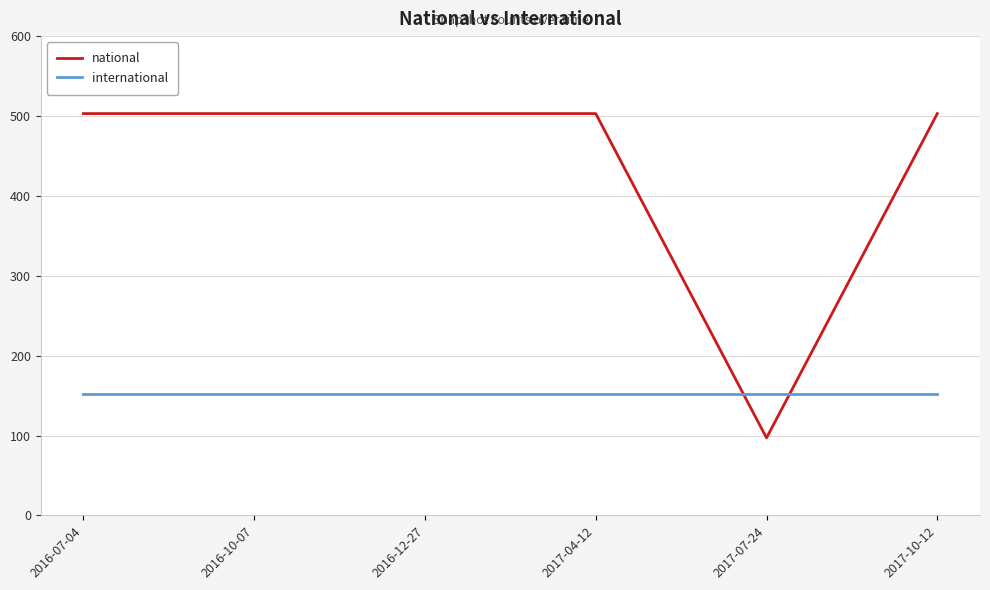

Is the value of national at 2016-12-27 greater than the value of international at 2017-10-12?

Yes